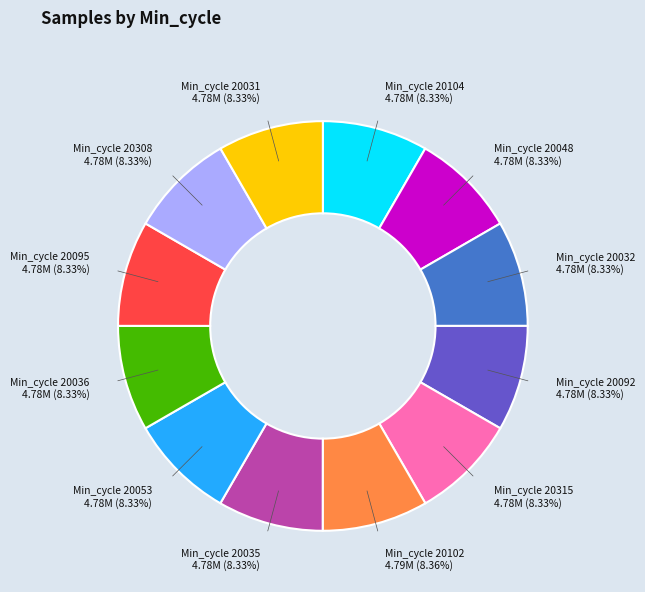

Count the number of slices in the pie.

12